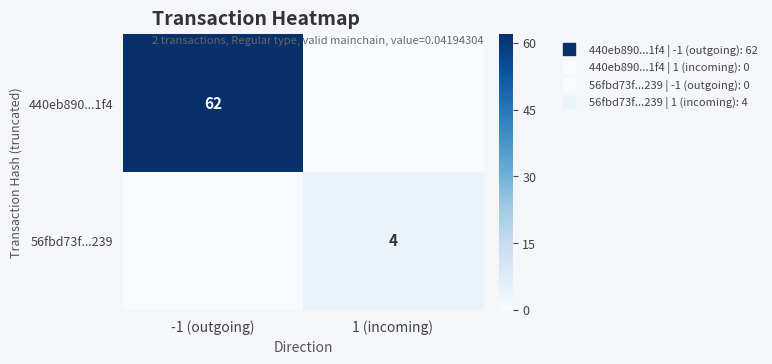

What is the difference between the 56fbd73f...239 values at -1 (outgoing) and 1 (incoming)?

4